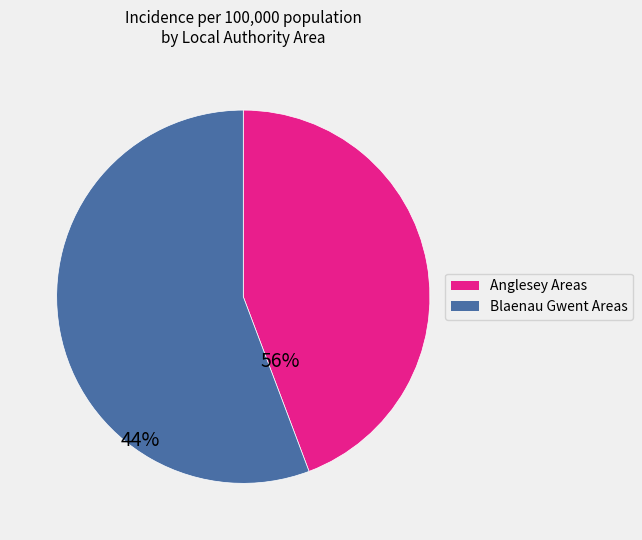

Is the sum of Blaenau Gwent Areas and Anglesey Areas greater than half?

Yes